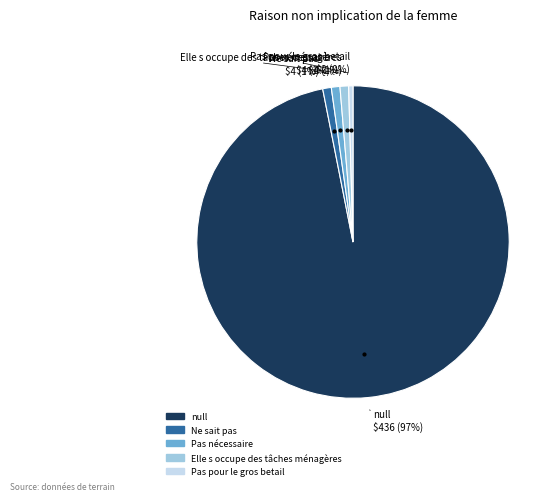

To the nearest percent, what is the difference between the null and Ne sait pas slice percentages?

96%